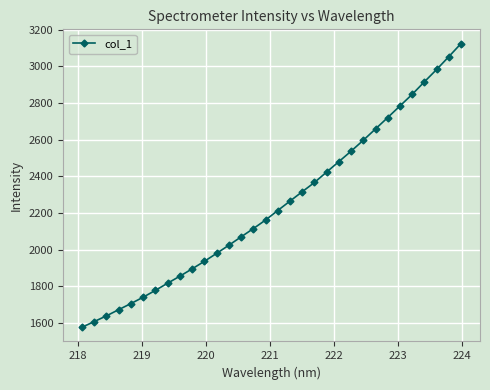

What is the difference between the maximum and minimum values?

1548.1